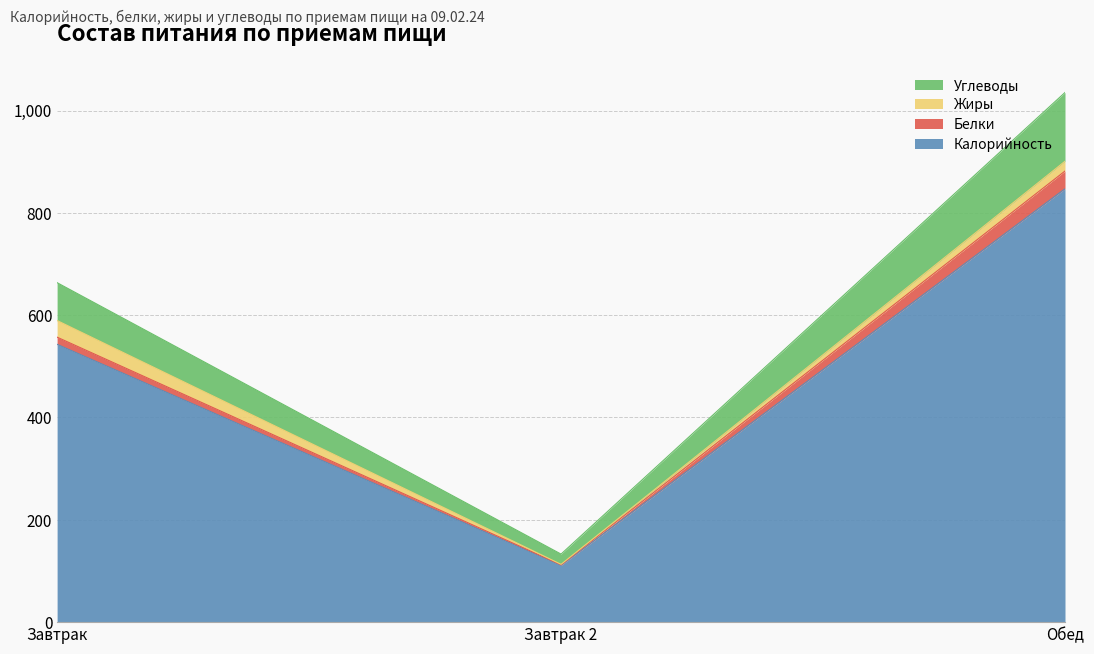

Where is Углеводы nearest to the value 496?

Завтрак